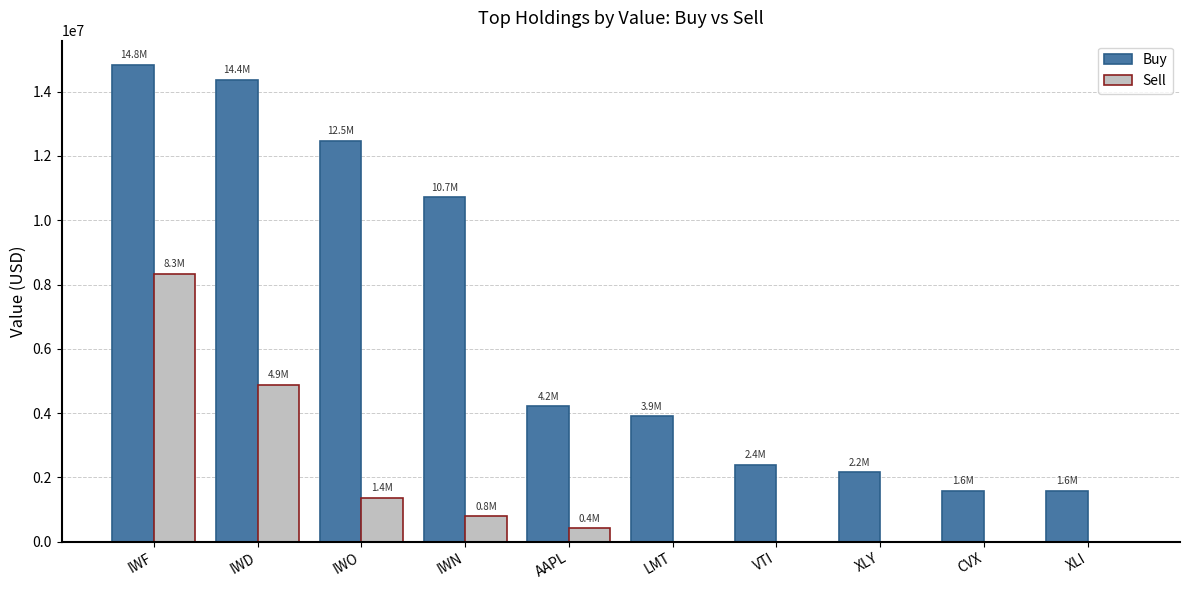

Are the bars horizontal?

No